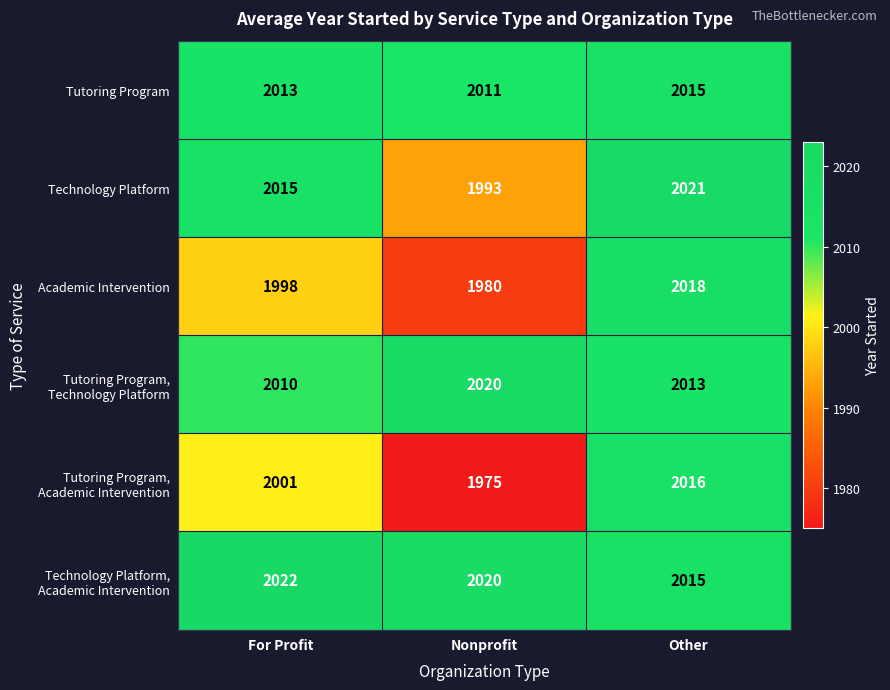

What is the total value across all series at Other?

12098